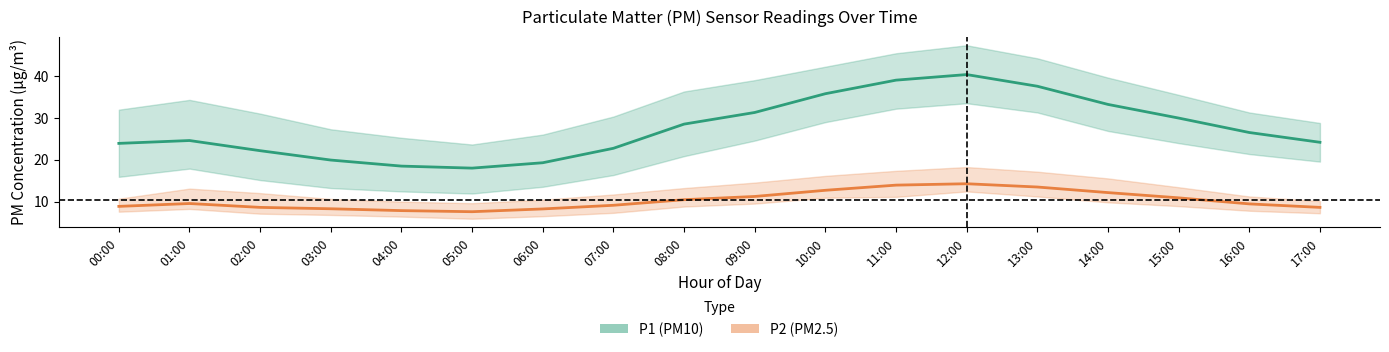

What is the difference between the maximum and minimum values in the P1 mean series?

22.3